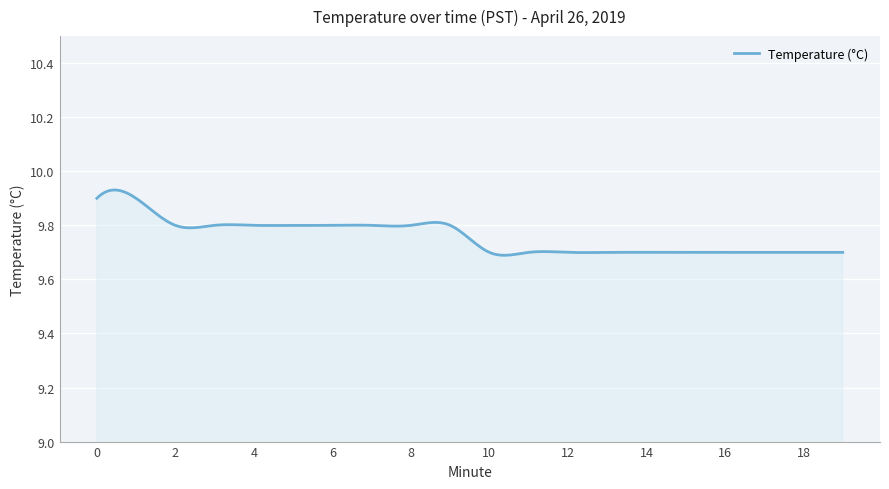

Reading right to left, list all the values displayed in this chart.

9.7	9.7	9.7	9.7	9.7	9.7	9.7	9.7	9.7	9.7	9.8	9.8	9.8	9.8	9.8	9.8	9.8	9.8	9.9	9.9